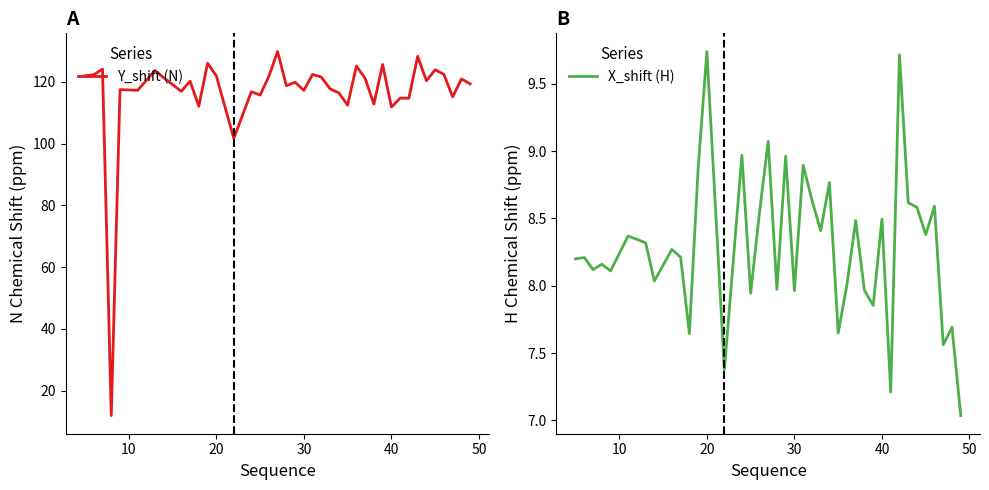

The X_shift (H) series shows 5.0 at 30. True or false?

False